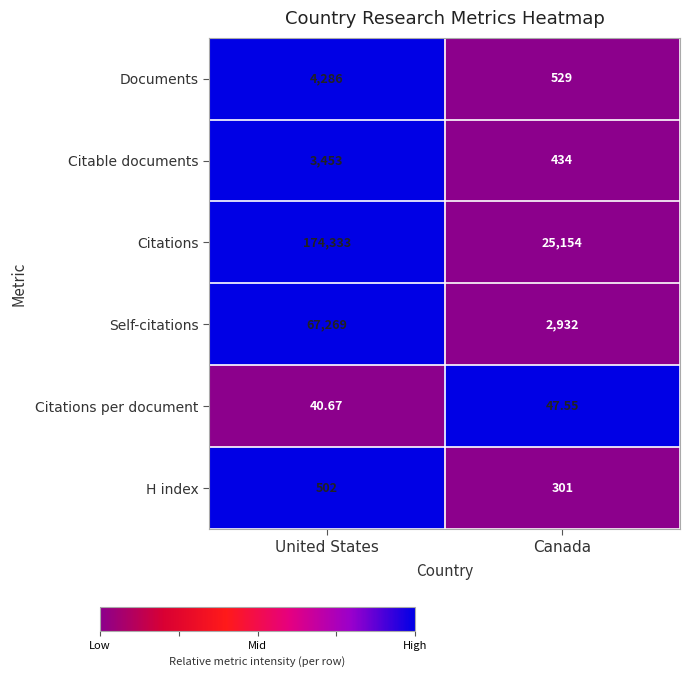

Is the value of Citations per document at Canada greater than the value of Self-citations at United States?

No